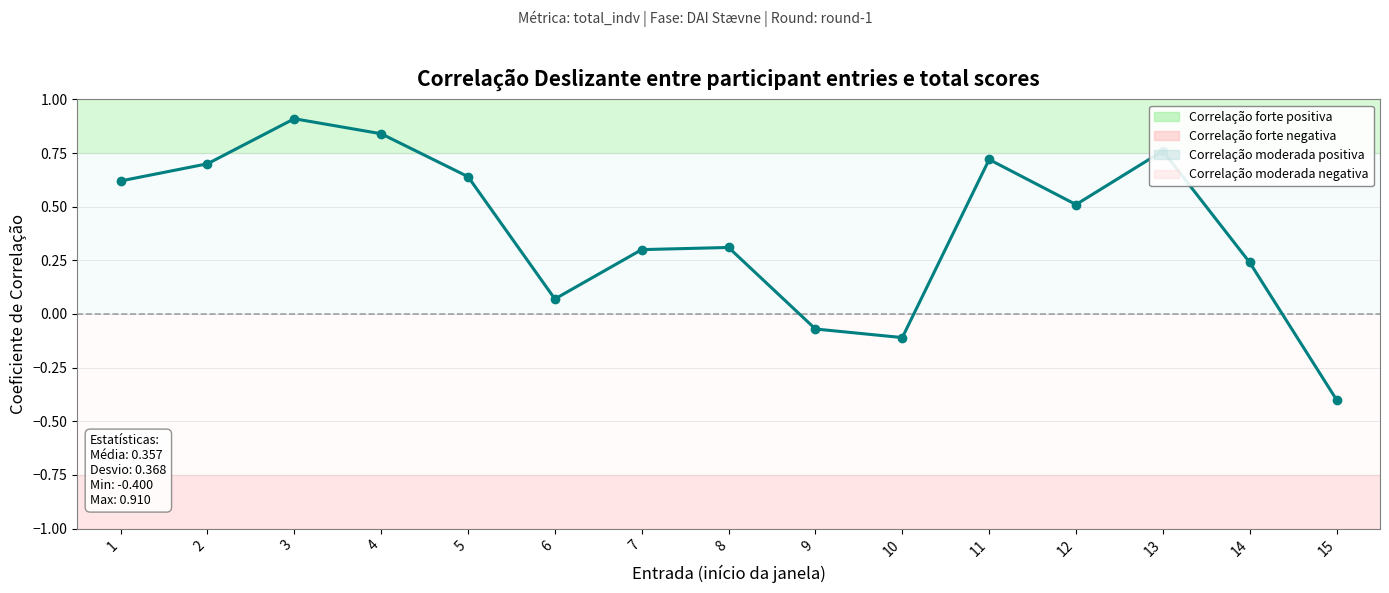

At which category does the data reach its first local valley?

6